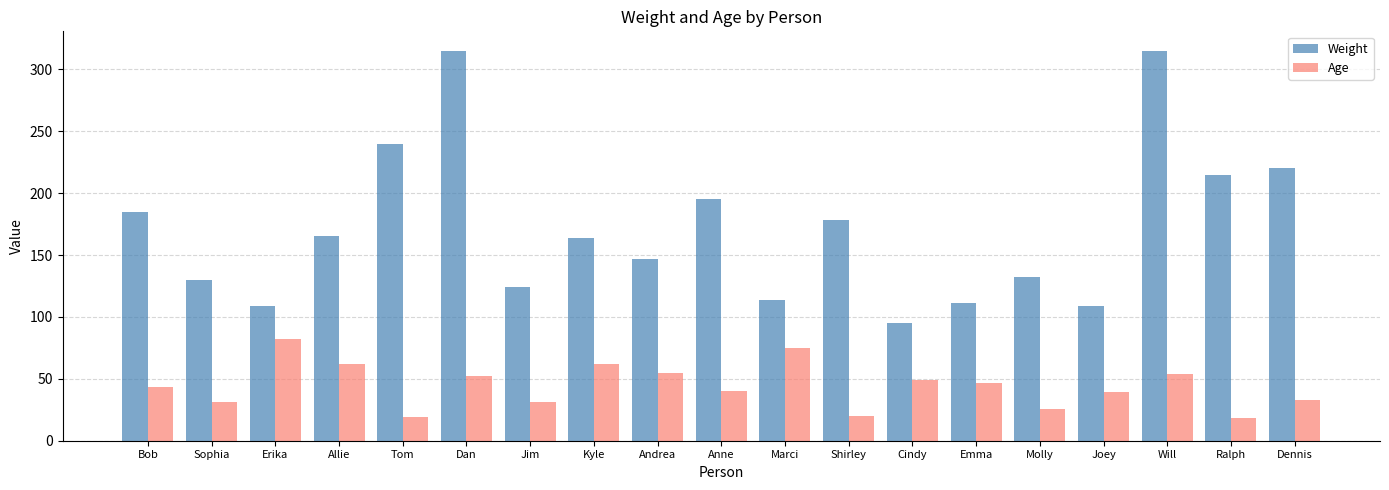

What is the greatest value displayed?

315